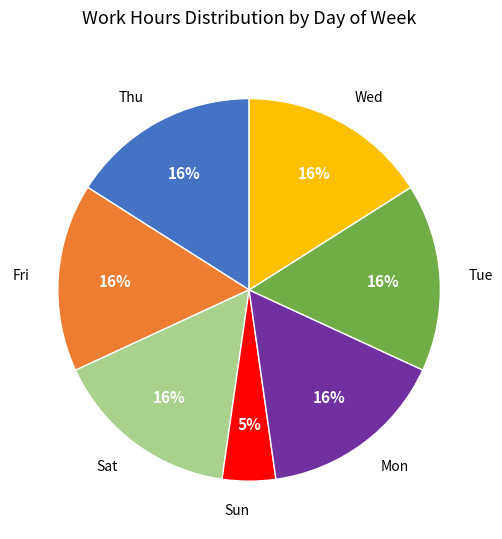

The Sat slice represents 3% of the pie. True or false?

False